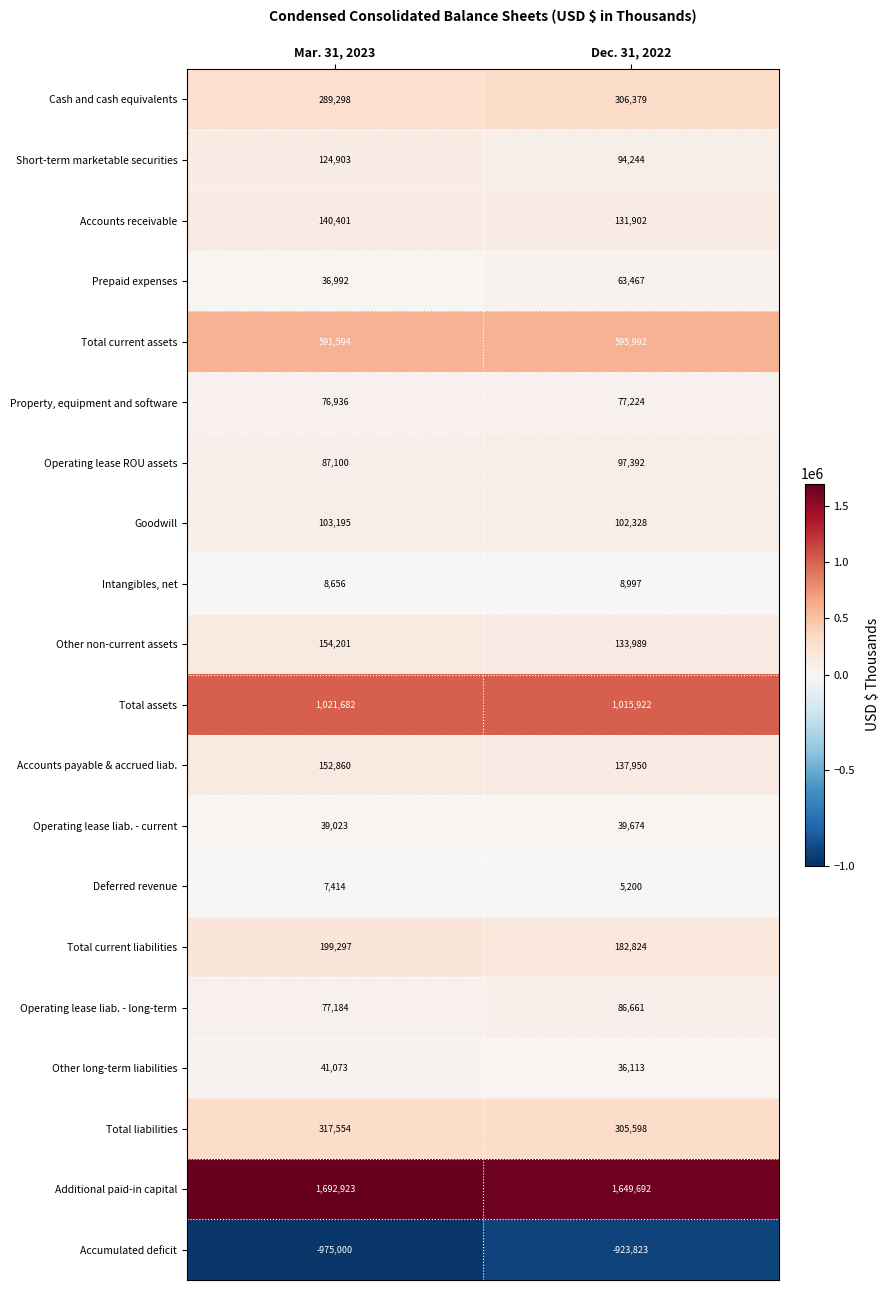

Which series has the largest range (max minus min)?

Accumulated deficit